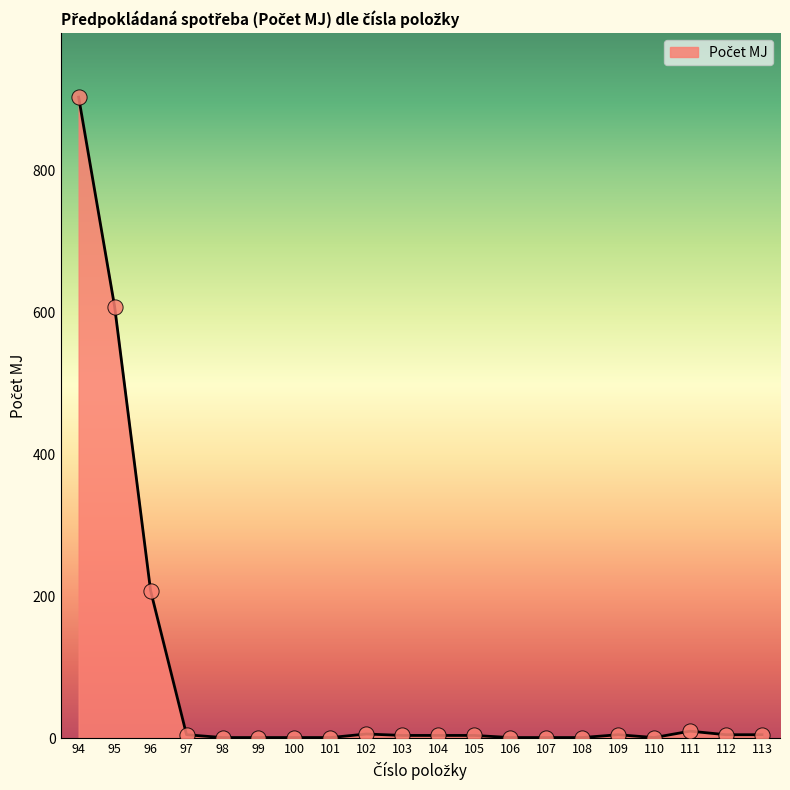

True or false: the data shows 903 at 94.

True